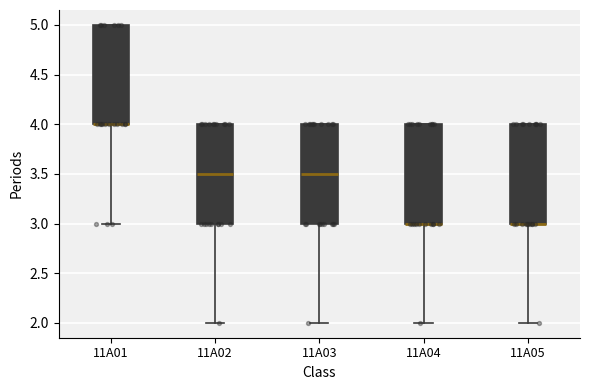

Reading left to right, transcribe this box plot: for each box, give where its median line is, the range the box spans, and where its two whiskers end, as read against the y-axis. The values are not printed on the chart, so give them approximately, as read against the axis.

11A01: median 4.0 (drawn on the box's lower edge), box 4.0 to 5.0, whiskers 3.0 to 5.0
11A02: median 3.5, box 3.0 to 4.0, whiskers 2.0 to 4.0
11A03: median 3.5, box 3.0 to 4.0, whiskers 2.0 to 4.0
11A04: median 3.0 (drawn on the box's lower edge), box 3.0 to 4.0, whiskers 2.0 to 4.0
11A05: median 3.0 (drawn on the box's lower edge), box 3.0 to 4.0, whiskers 2.0 to 4.0